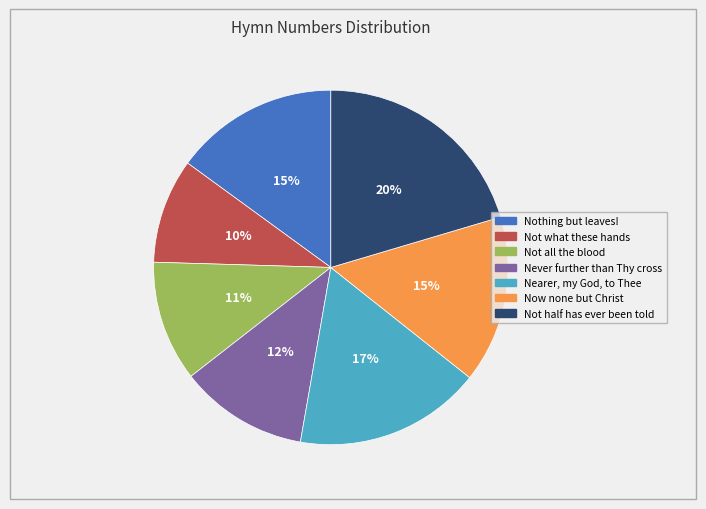

Does any single category account for the majority?

No